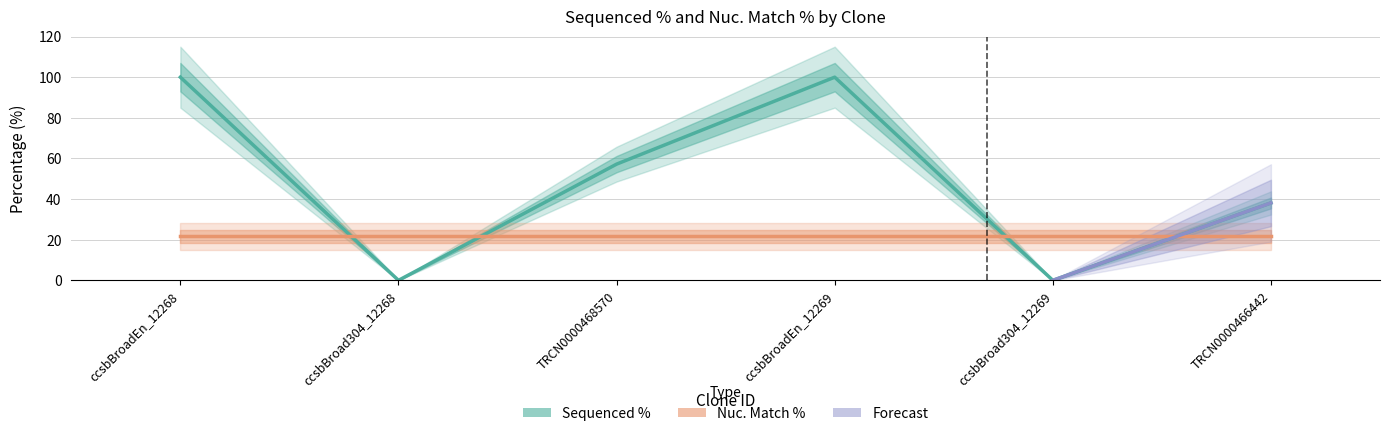

Where does the data first go above 57?

ccsbBroadEn_12268